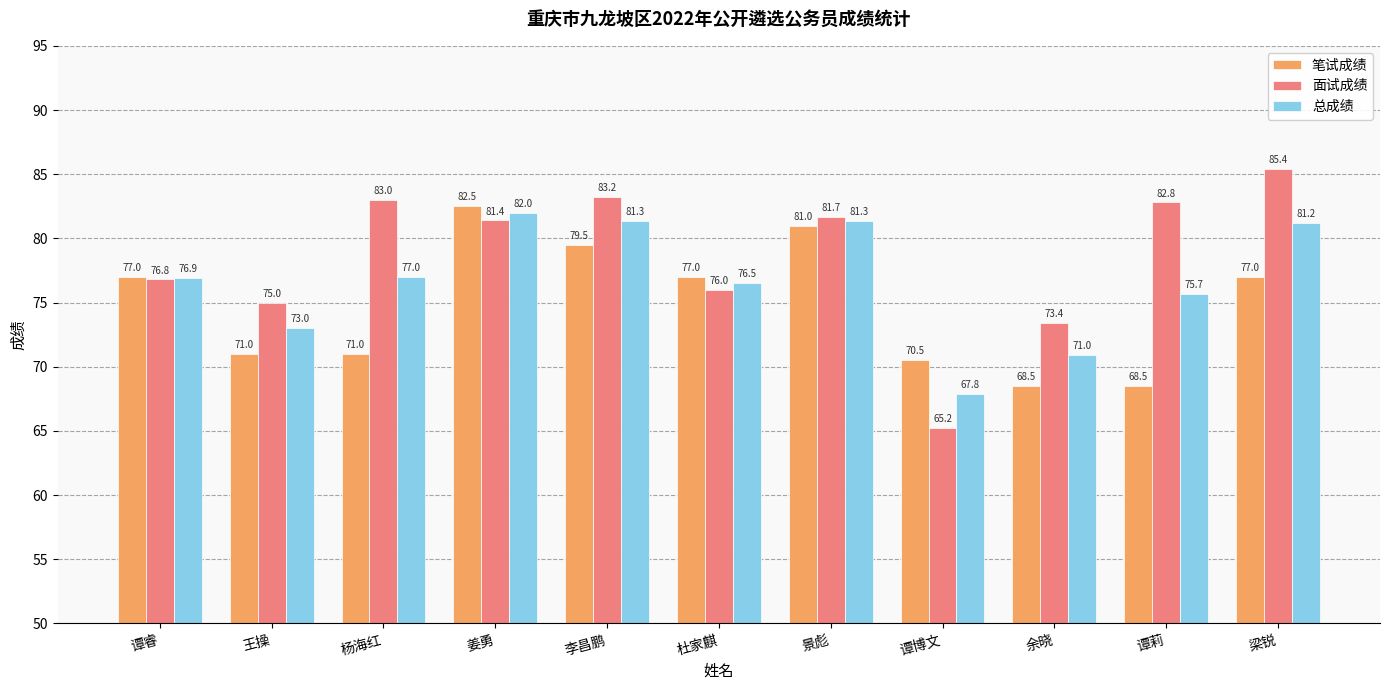

What are all the series names shown in the legend?

笔试成绩, 面试成绩, 总成绩